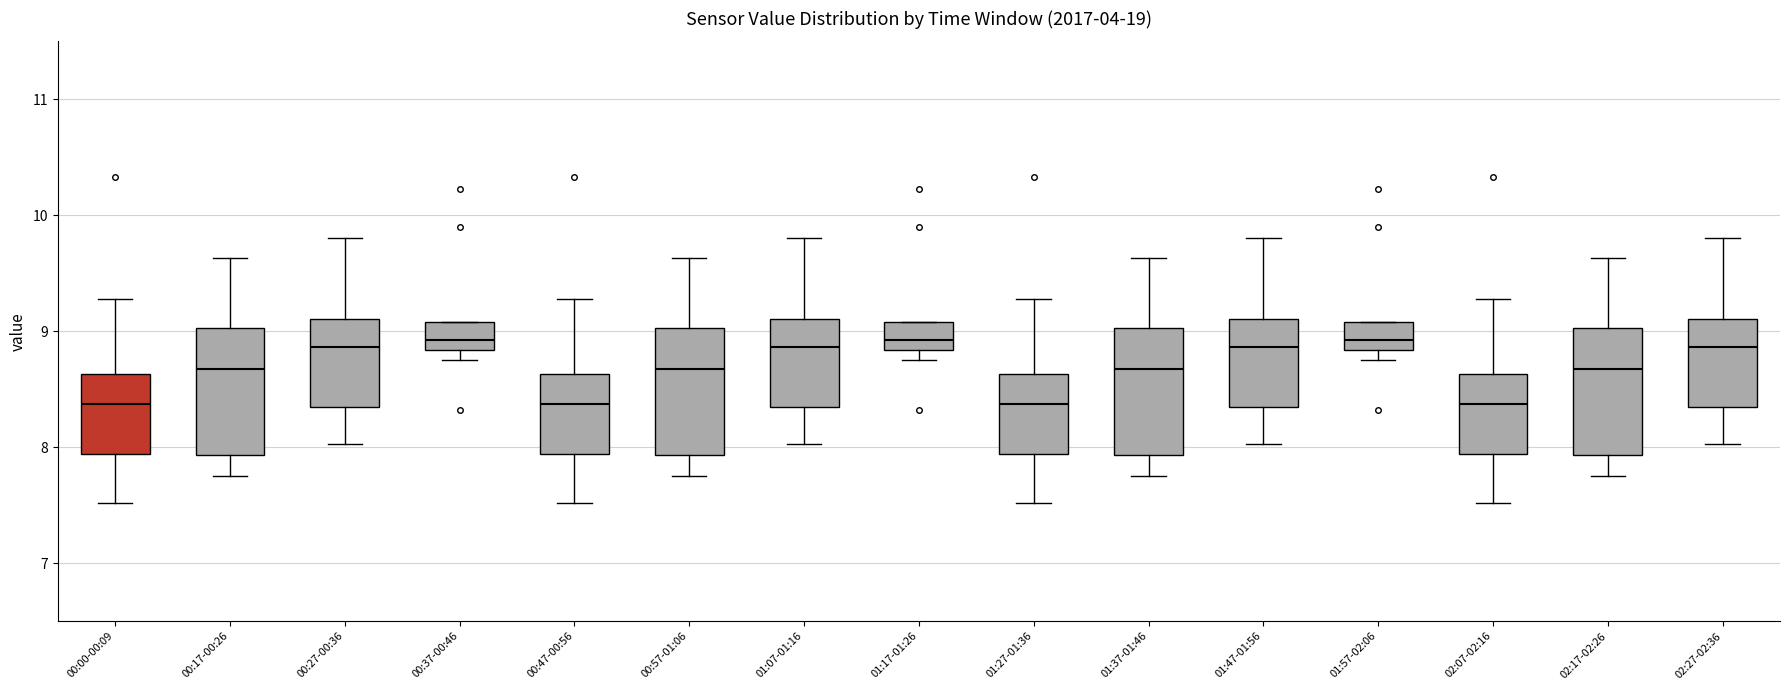

Reading left to right, read every box against the y-axis: the position of its median line, the range the box covers, and the ends of its whiskers. The values are not printed on the chart, so give them approximately, as read against the axis.

00:00-00:09: median 8.4, box 7.9 to 8.6, whiskers 7.5 to 9.3
00:17-00:26: median 8.7, box 7.9 to 9.0, whiskers 7.8 to 9.6
00:27-00:36: median 8.9, box 8.3 to 9.1, whiskers 8.0 to 9.8
00:37-00:46: median 8.9, box 8.8 to 9.1, whiskers 8.8 (just below the box's lower edge) to 9.1
00:47-00:56: median 8.4, box 7.9 to 8.6, whiskers 7.5 to 9.3
00:57-01:06: median 8.7, box 7.9 to 9.0, whiskers 7.8 to 9.6
01:07-01:16: median 8.9, box 8.3 to 9.1, whiskers 8.0 to 9.8
01:17-01:26: median 8.9, box 8.8 to 9.1, whiskers 8.8 (just below the box's lower edge) to 9.1
01:27-01:36: median 8.4, box 7.9 to 8.6, whiskers 7.5 to 9.3
01:37-01:46: median 8.7, box 7.9 to 9.0, whiskers 7.8 to 9.6
01:47-01:56: median 8.9, box 8.3 to 9.1, whiskers 8.0 to 9.8
01:57-02:06: median 8.9, box 8.8 to 9.1, whiskers 8.8 (just below the box's lower edge) to 9.1
02:07-02:16: median 8.4, box 7.9 to 8.6, whiskers 7.5 to 9.3
02:17-02:26: median 8.7, box 7.9 to 9.0, whiskers 7.8 to 9.6
02:27-02:36: median 8.9, box 8.3 to 9.1, whiskers 8.0 to 9.8